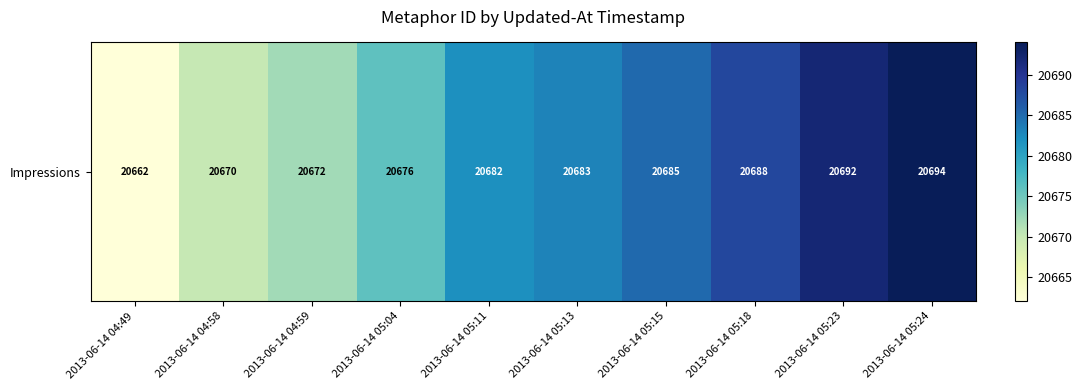

What is the approximate value at 2013-06-14 05:18?

20688